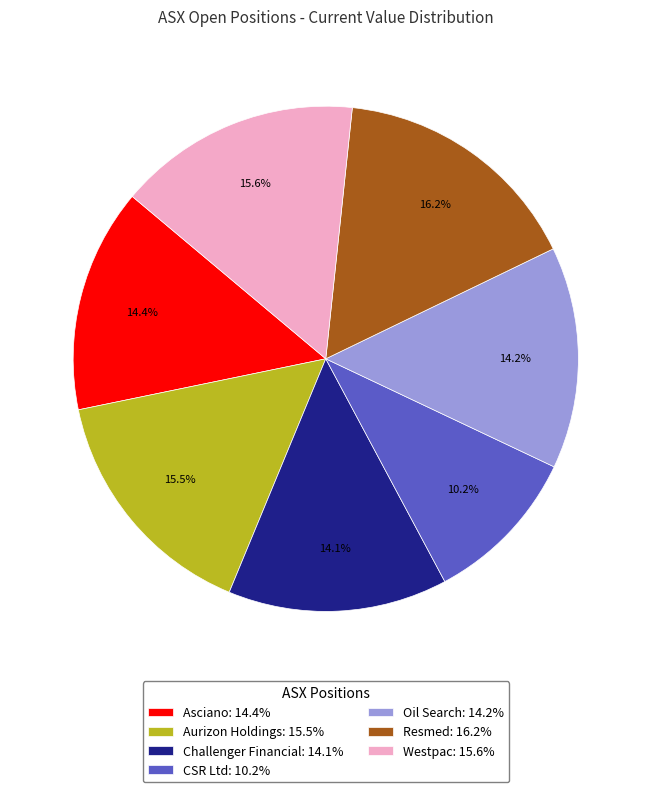

What percentage do Resmed and CSR Ltd together represent?

26.3%